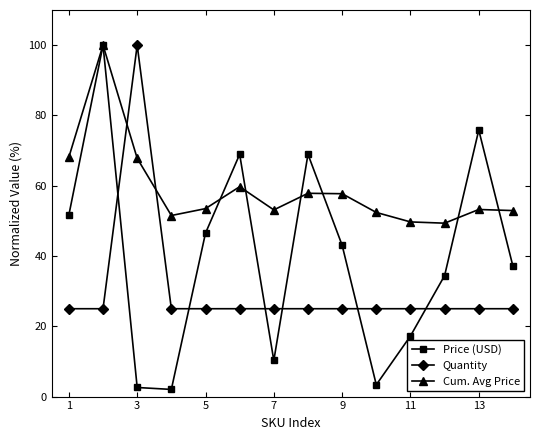

At how many categories does at least one series exceed 5?

14